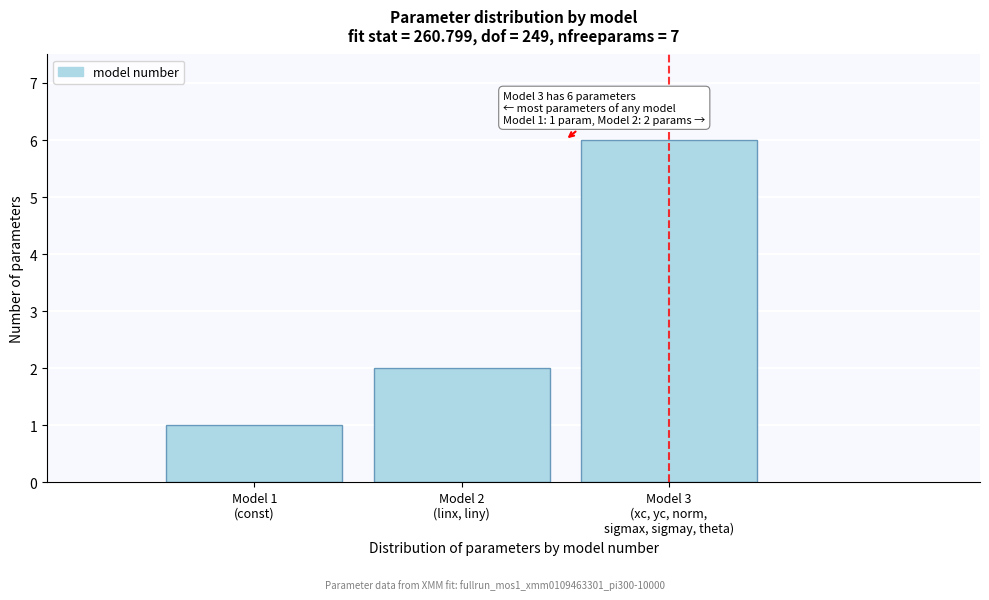

Reading right to left, list all the values displayed in this chart.

6	2	1